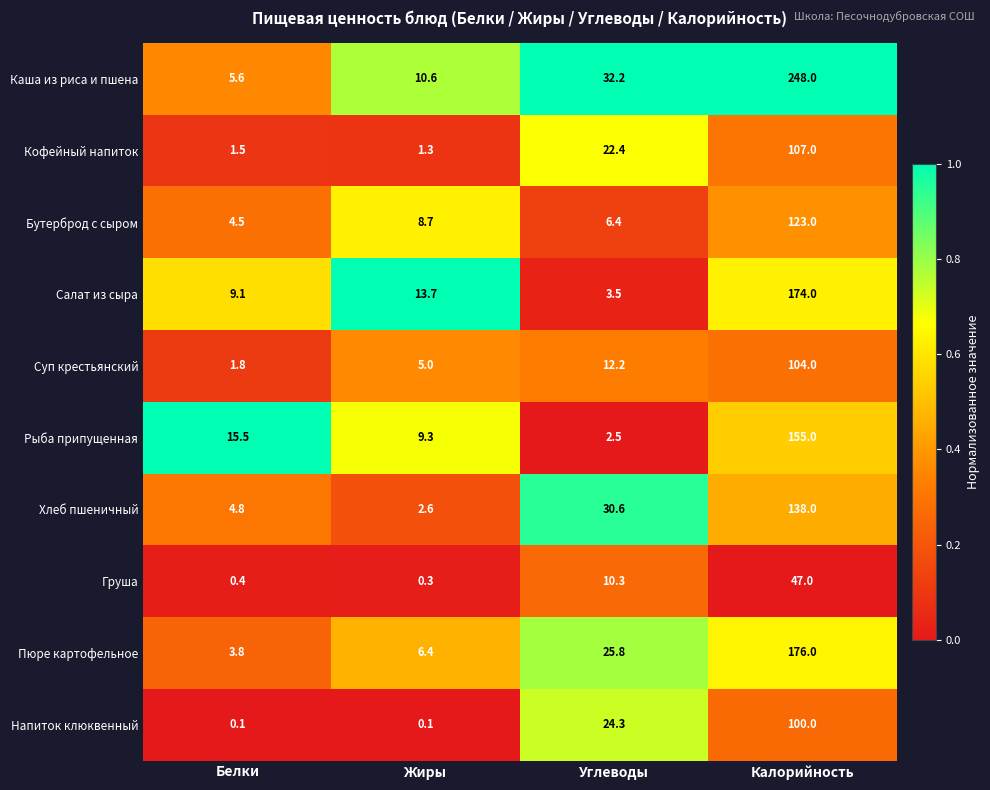

Rank the categories by Суп крестьянский value from highest to lowest.

Калорийность, Углеводы, Жиры, Белки